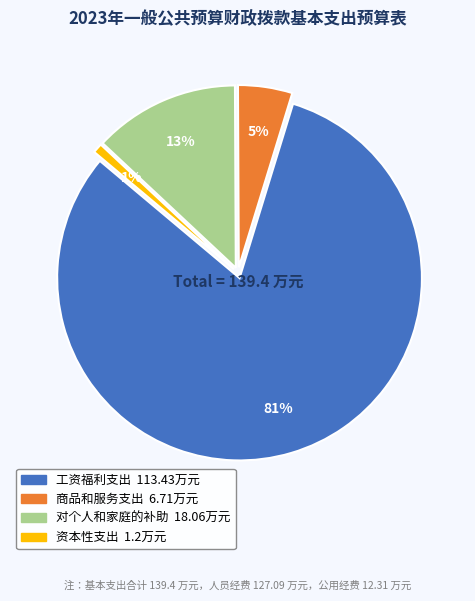

How many slices are in this pie chart?

4